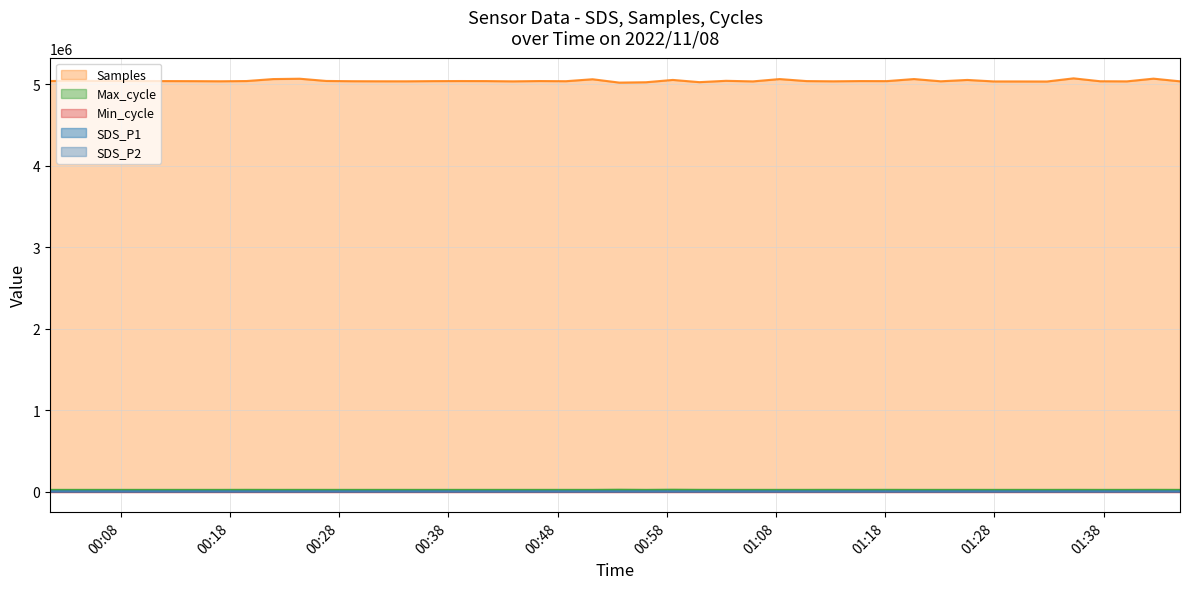

What is the difference between the second highest and second lowest values in the Max_cycle series?

1884.0